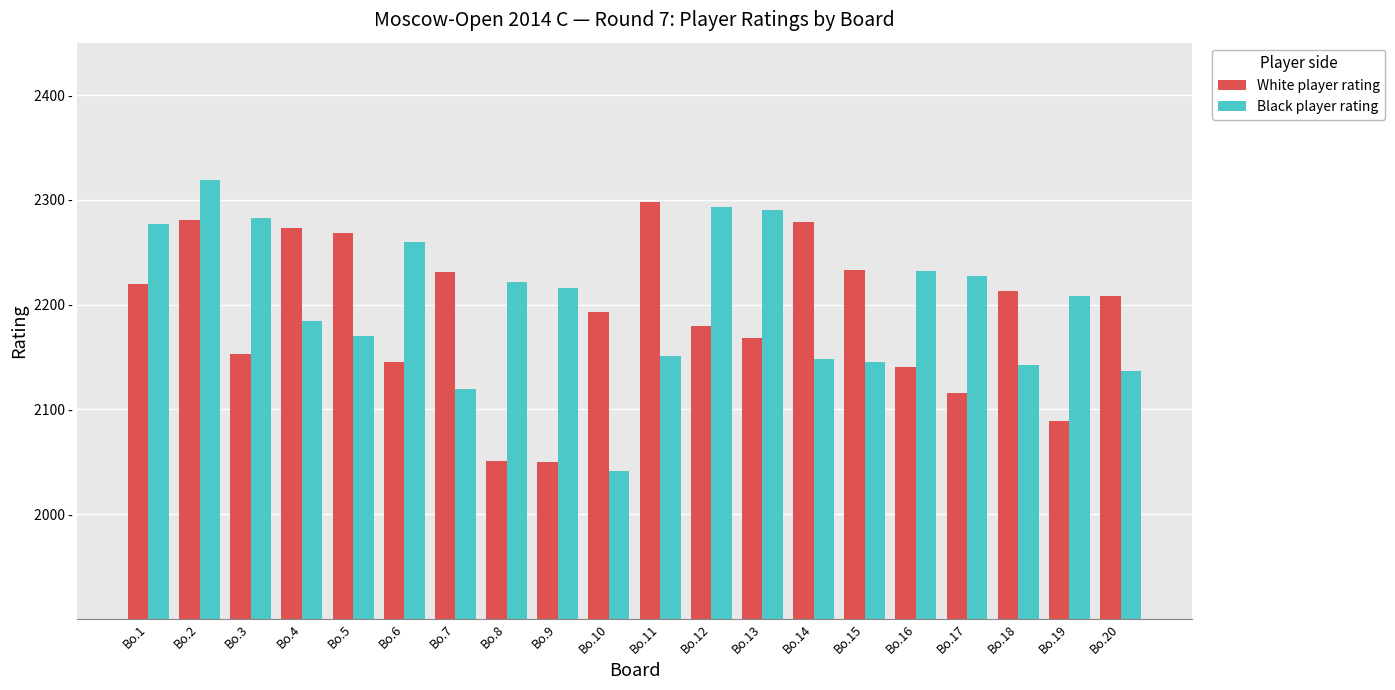

Reading left to right, extract all data points from this chart.

White player rating: 2220	2281	2153	2273	2268	2145	2231	2051	2050	2193	2298	2180	2168	2279	2233	2140	2116	2213	2089	2208
Black player rating: 2277	2319	2283	2184	2170	2260	2119	2222	2216	2041	2151	2293	2290	2148	2145	2232	2227	2142	2208	2137